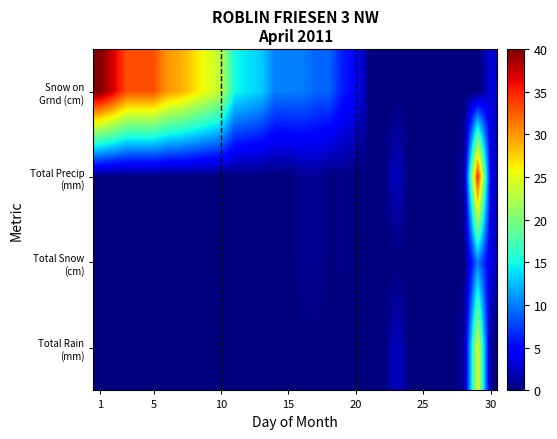

At how many categories does at least one series exceed 12?

14